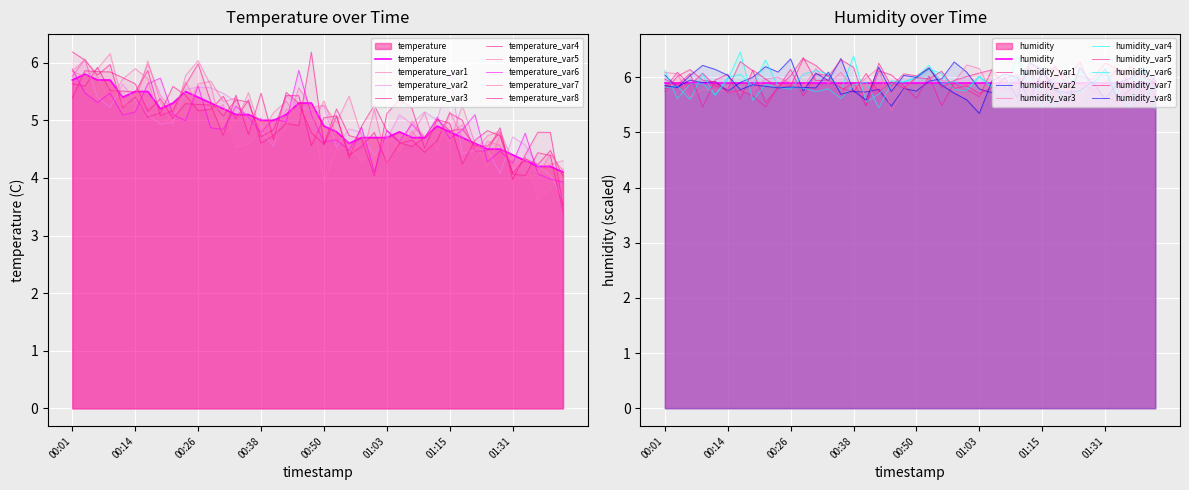

How many values are below 5?

20